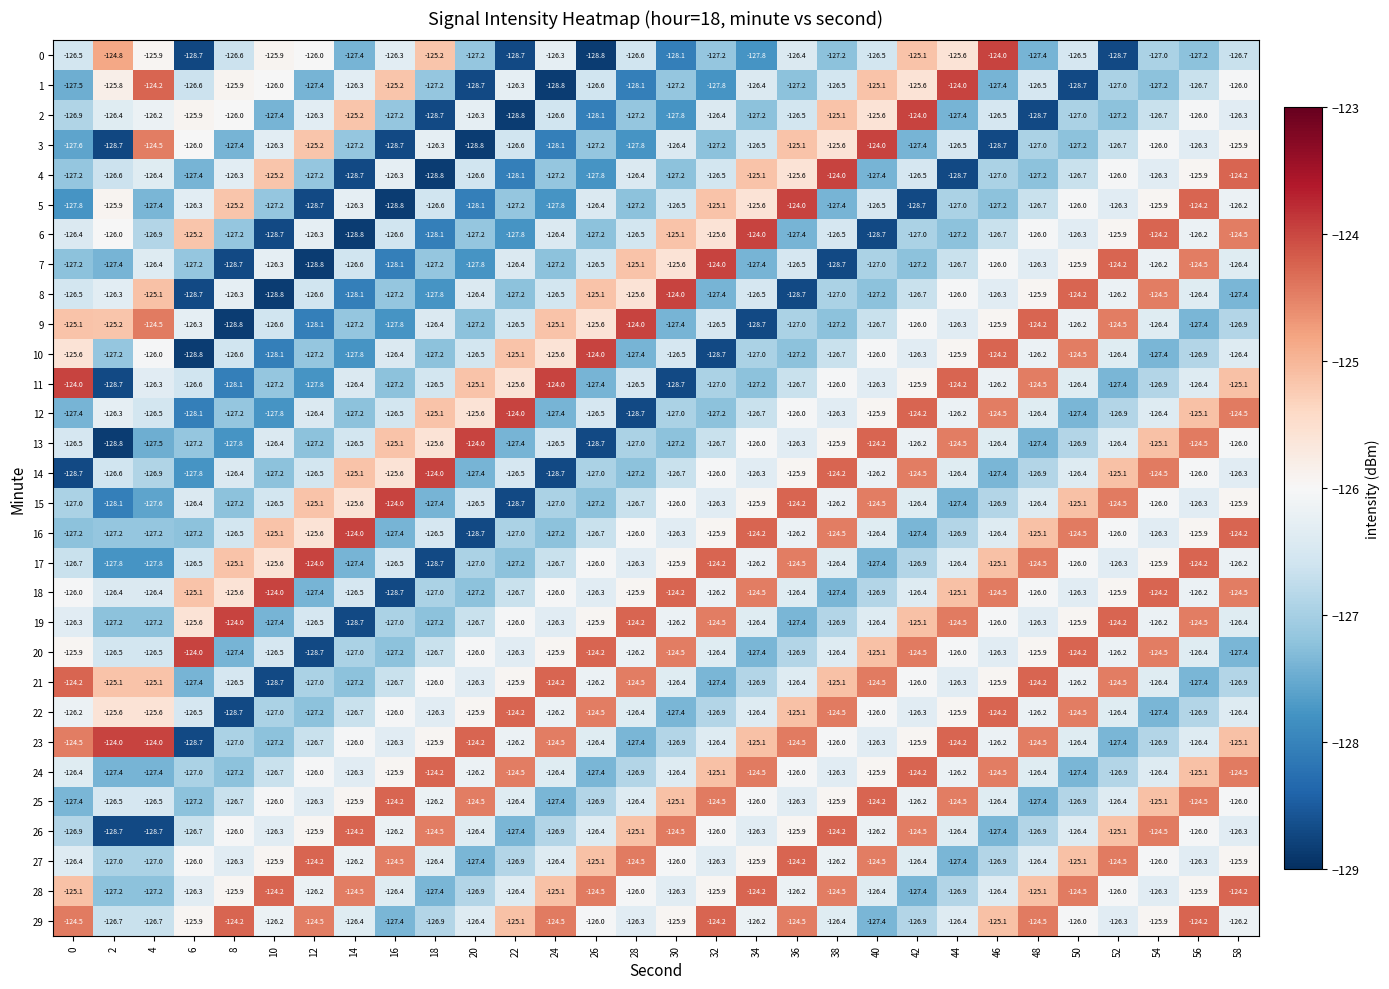

At which category is the sum across all series the highest?

58